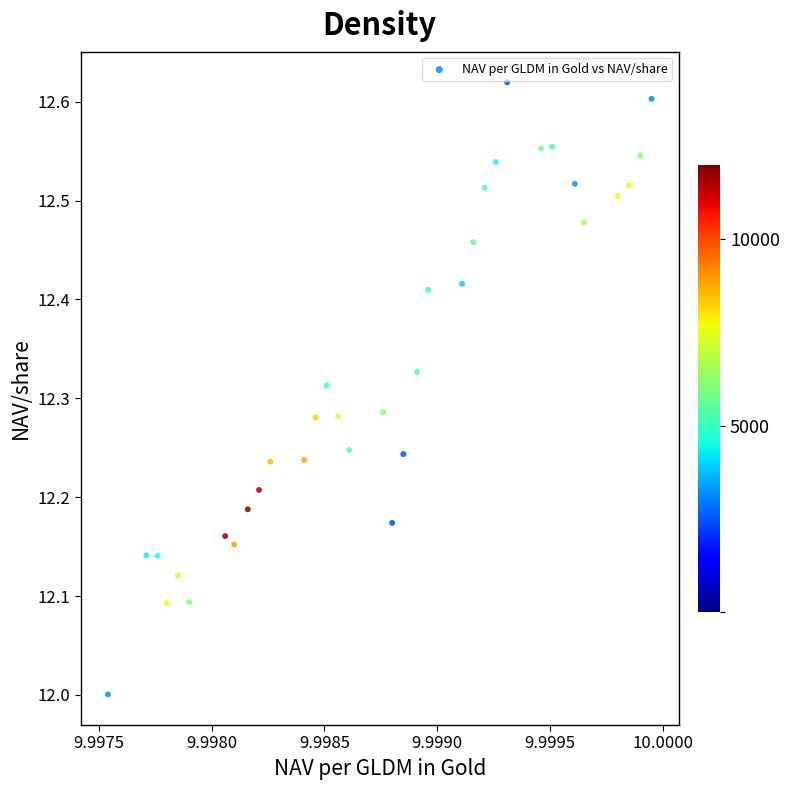

What is the range of Y values (max minus min)?

0.6